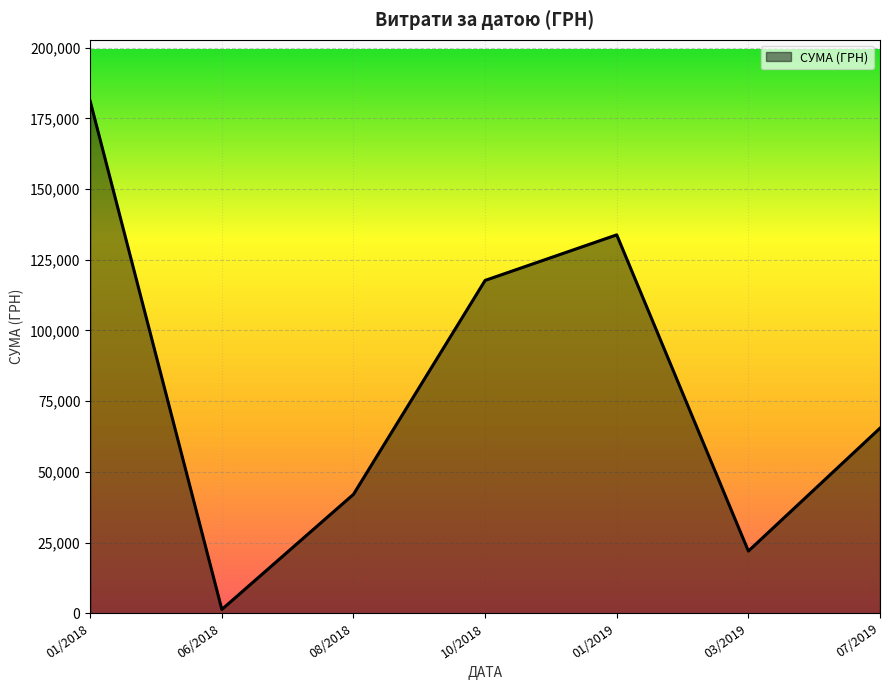

Where is the first local maximum?

01/2019